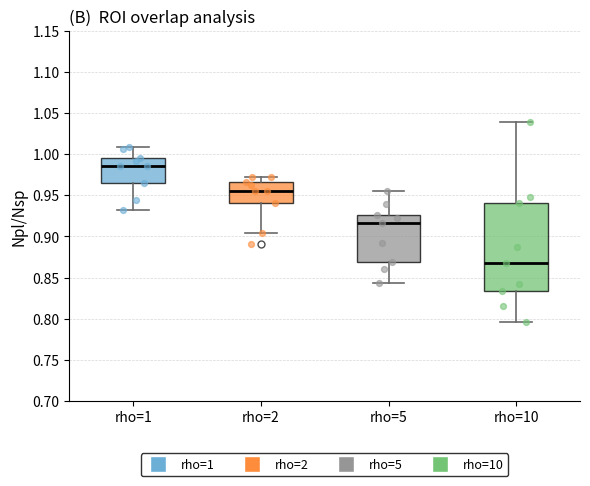

Reading left to right, transcribe this box plot: for each box, give where its median line is, the range the box spans, and where its two whiskers end, as read against the y-axis. The values are not printed on the chart, so give them approximately, as read against the axis.

rho=1: median 0.985, box 0.965 to 0.995, whiskers 0.930 to 1.010
rho=2: median 0.955, box 0.940 to 0.965, whiskers 0.905 to 0.975
rho=5: median 0.915, box 0.870 to 0.925, whiskers 0.845 to 0.955
rho=10: median 0.870, box 0.835 to 0.940, whiskers 0.795 to 1.040